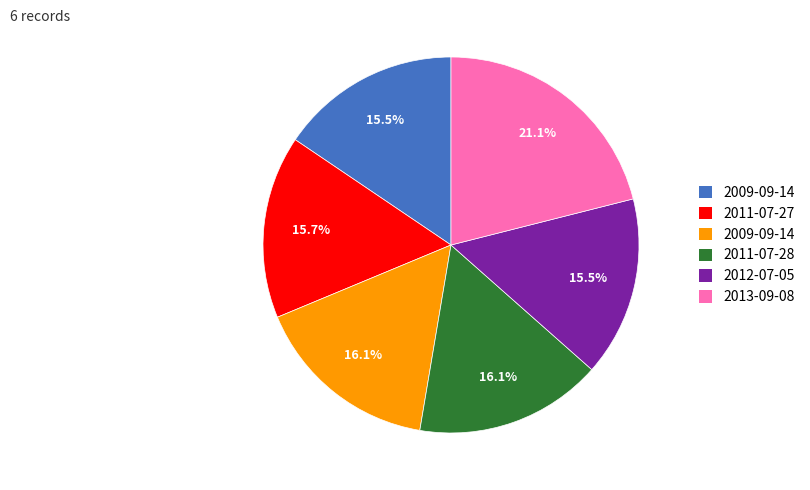

Is there a majority slice in this chart?

No